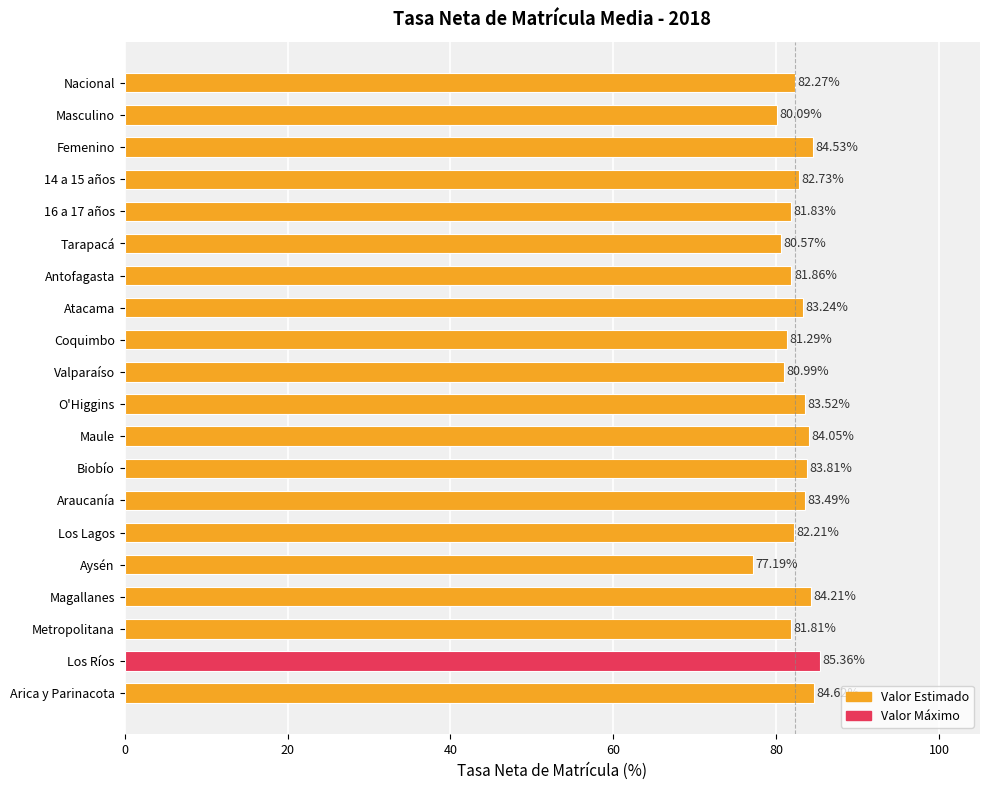

What is the difference between the maximum and minimum values?

8.2